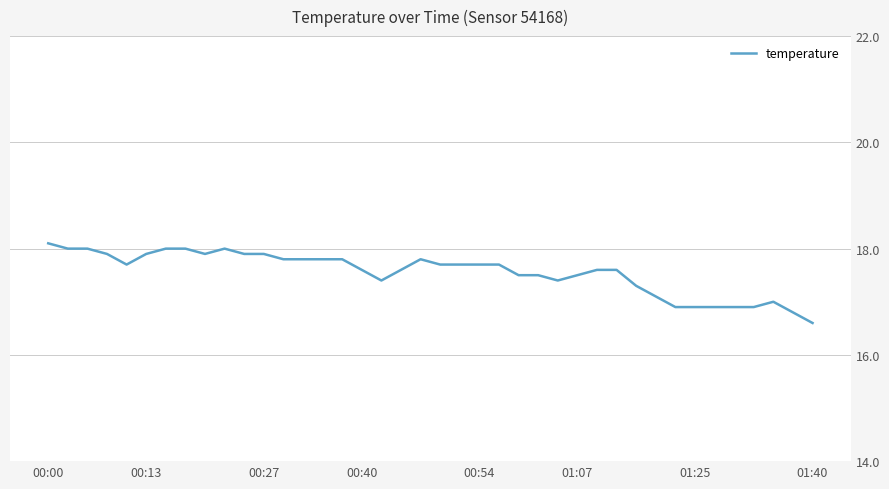

Does the chart have visible grid lines?

Yes